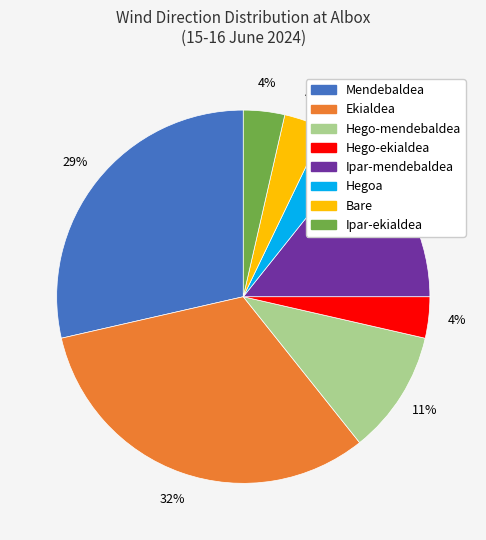

Is there any slice that represents more than half of the pie?

No